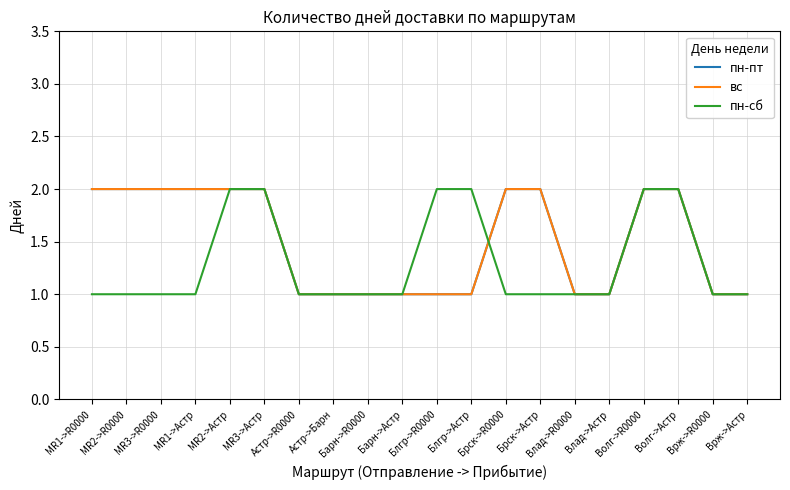

What is the total value across all series at Брск->R0000?

5